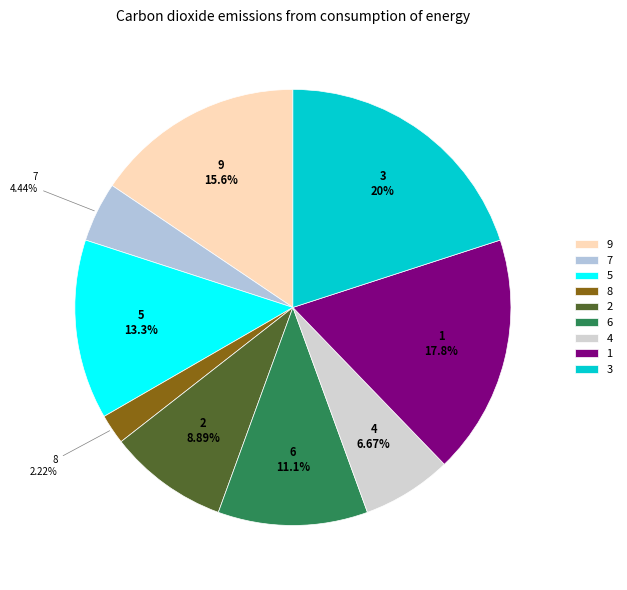

Which has a higher value, 4 or 9?

9